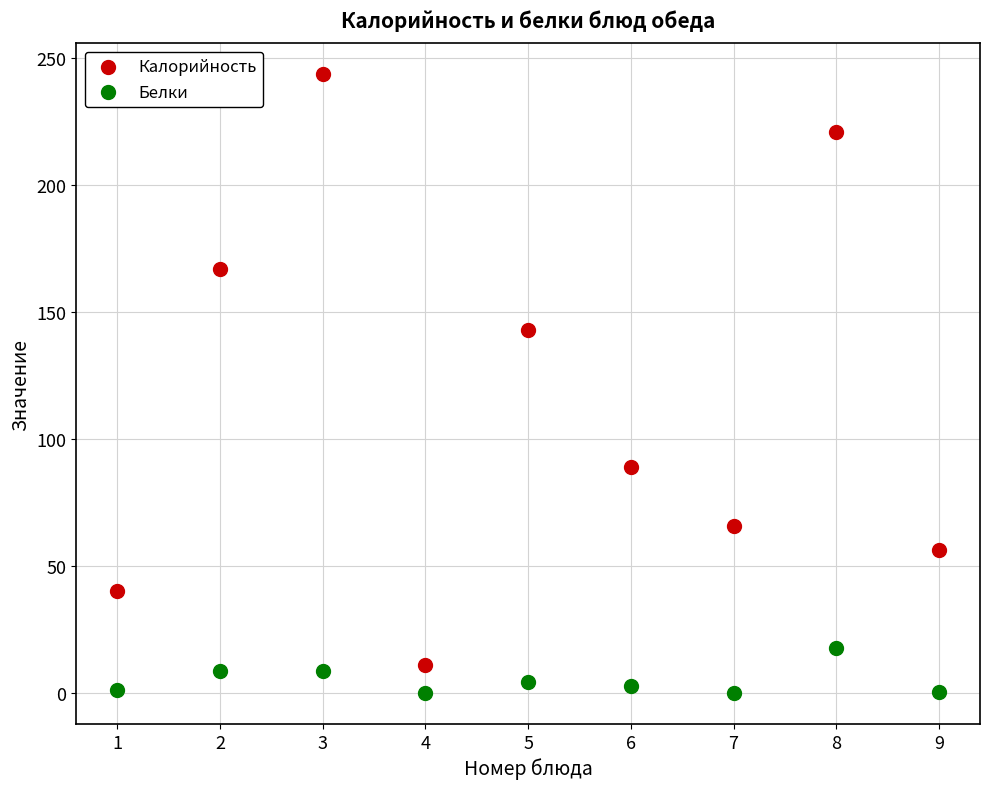

Which series reaches the maximum Y coordinate?

Калорийность